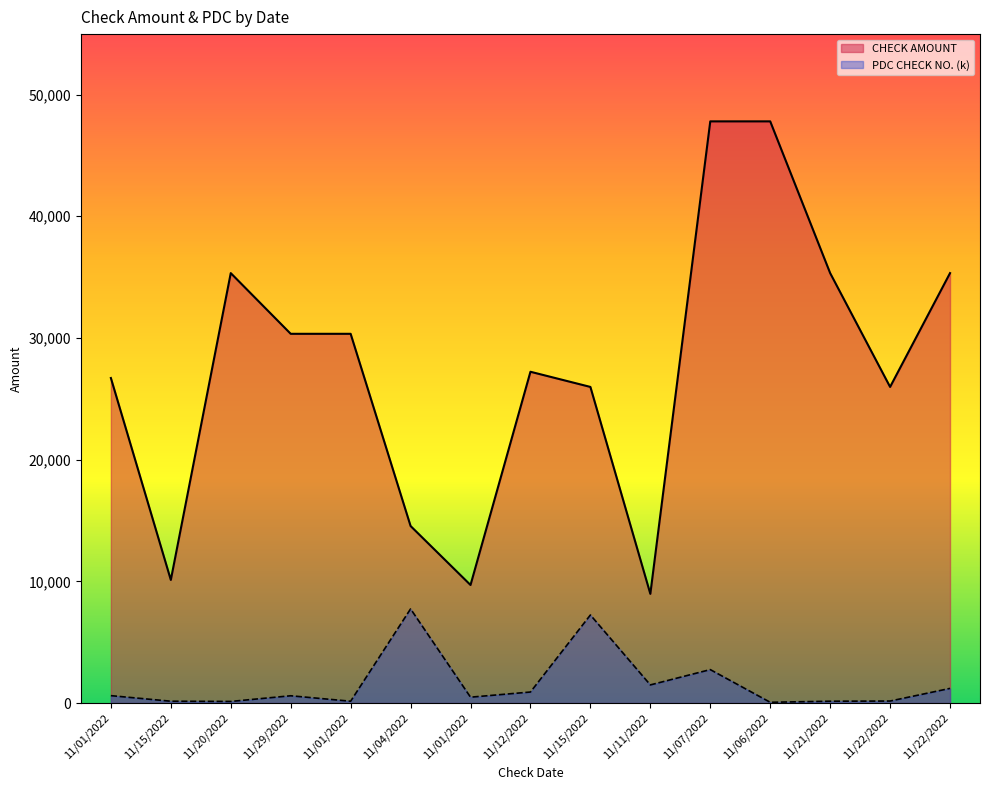

What is the difference between the PDC CHECK NO. values at 11/01/2022 and 11/15/2022?

331.9